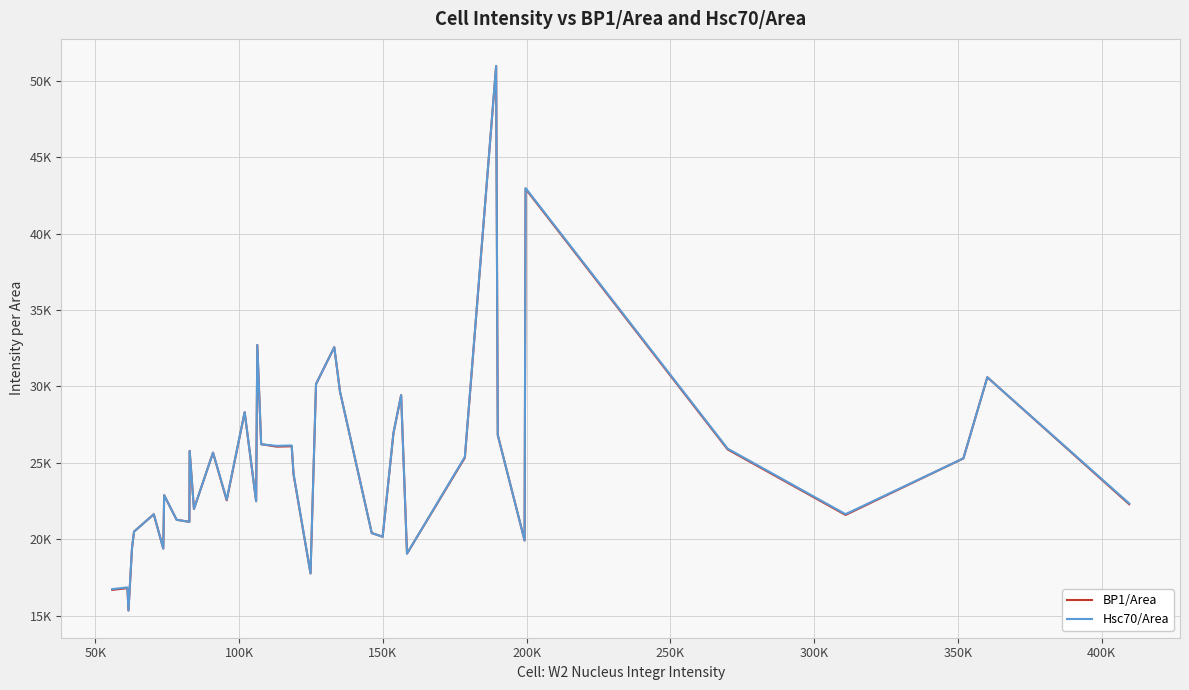

True or false: BP1/Area and Hsc70/Area intersect in this chart.

False